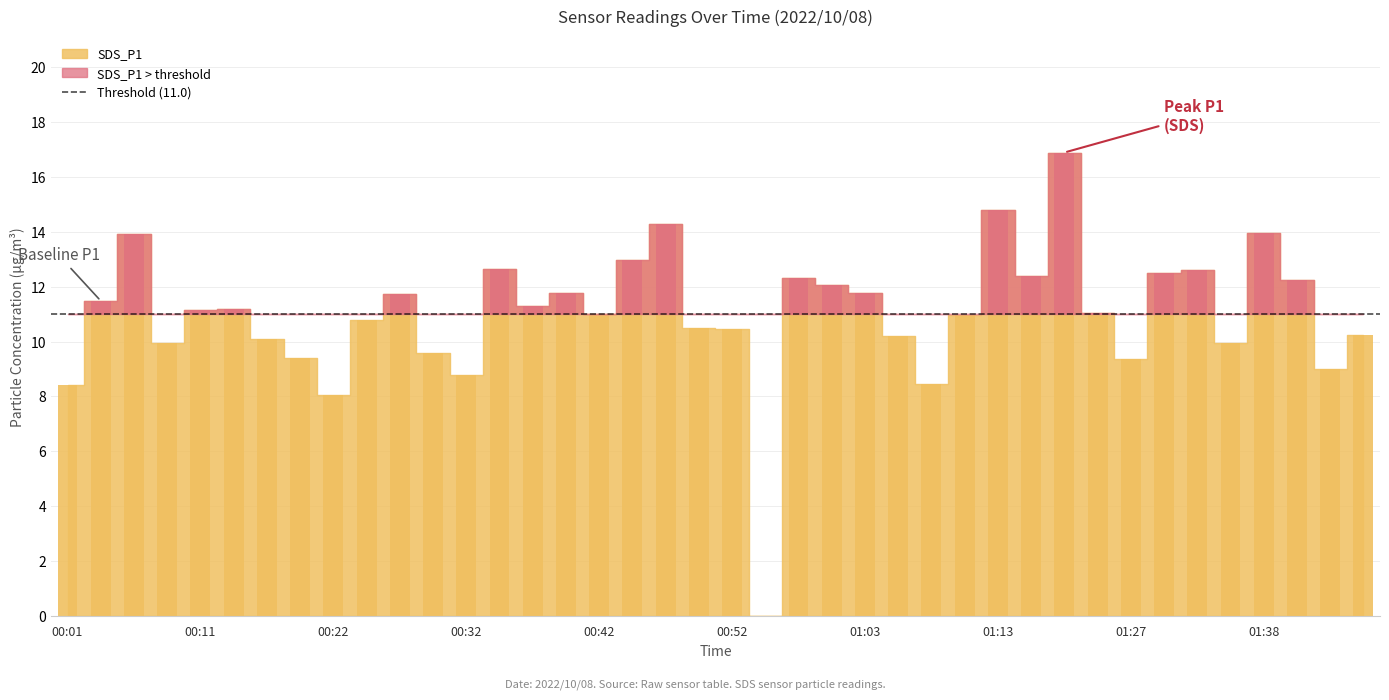

Rank the categories by value from highest to lowest.

01:19, 01:13, 00:47, 01:38, 00:06, 00:44, 00:34, 01:32, 01:30, 01:16, 00:58, 01:40, 01:00, 00:39, 01:03, 00:27, 00:04, 00:37, 00:14, 00:11, 01:22, 00:42, 01:11, 00:24, 00:50, 00:52, 01:45, 01:05, 00:16, 00:09, 01:35, 00:29, 00:19, 01:27, 01:43, 00:32, 01:08, 00:01, 00:22, 00:55